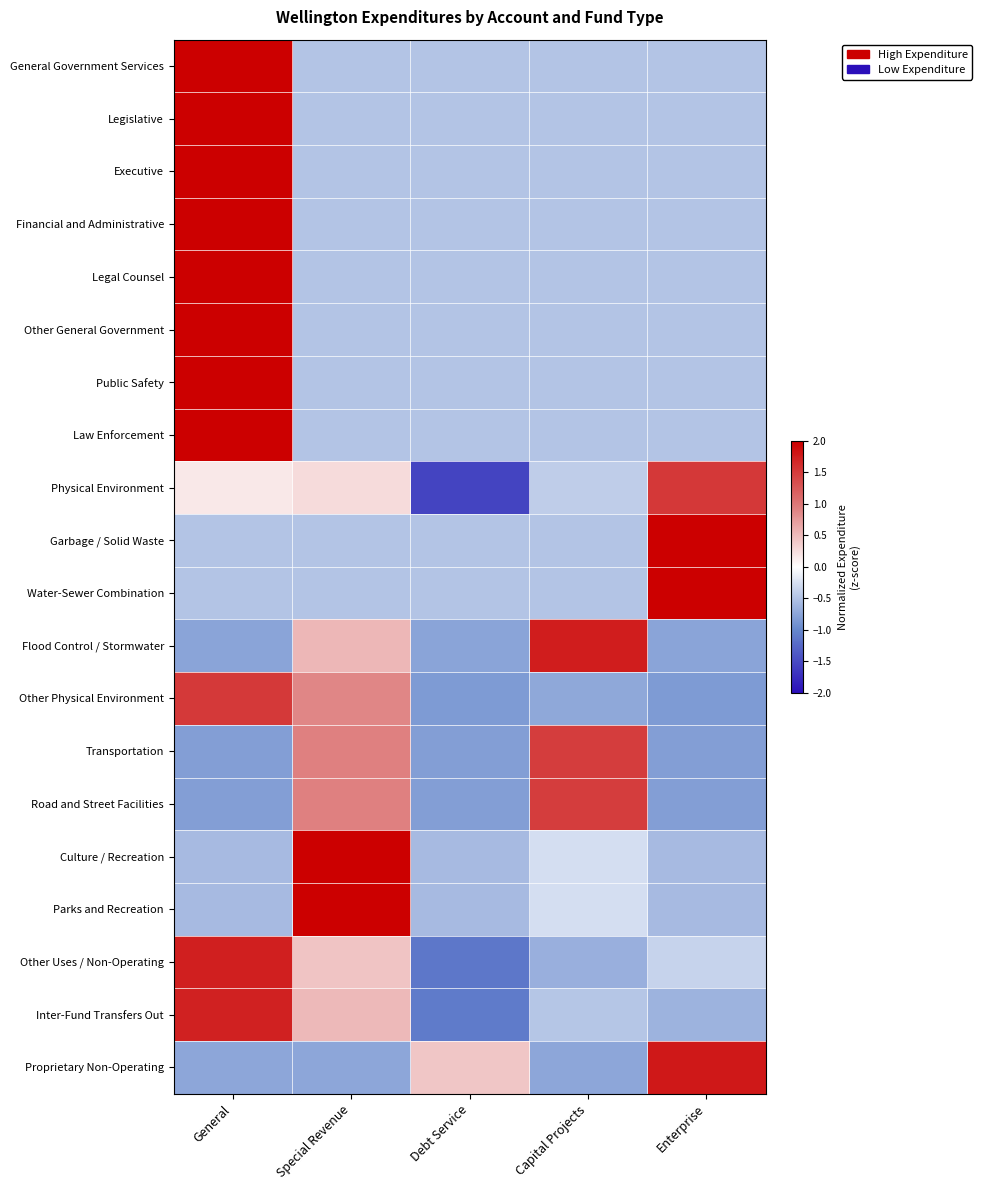

What is the minimum value shown in the chart?

-1.5